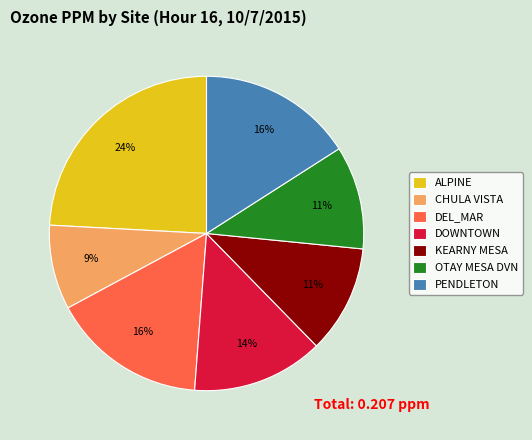

Does any single category account for the majority?

No